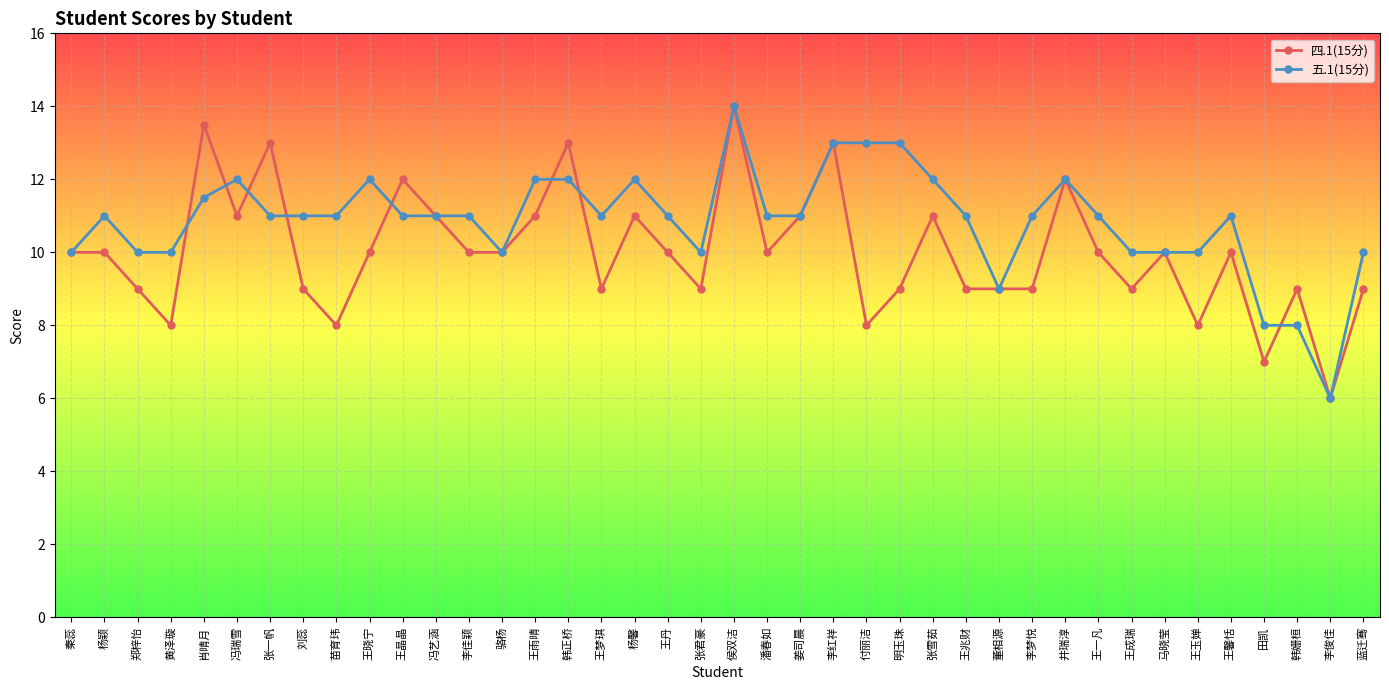

What is the difference between the highest and lowest values at 王兆财?

2.0